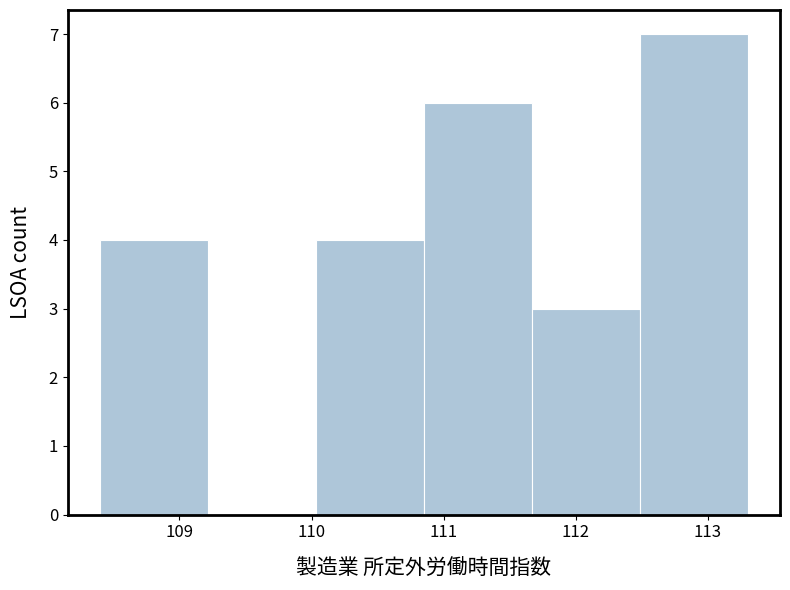

How tall is the bar that spans 108.4 to 109.2 on the x-axis? Neither the bar edges nor the heights are printed on the chart, so give them approximately, as read against the axes.

4